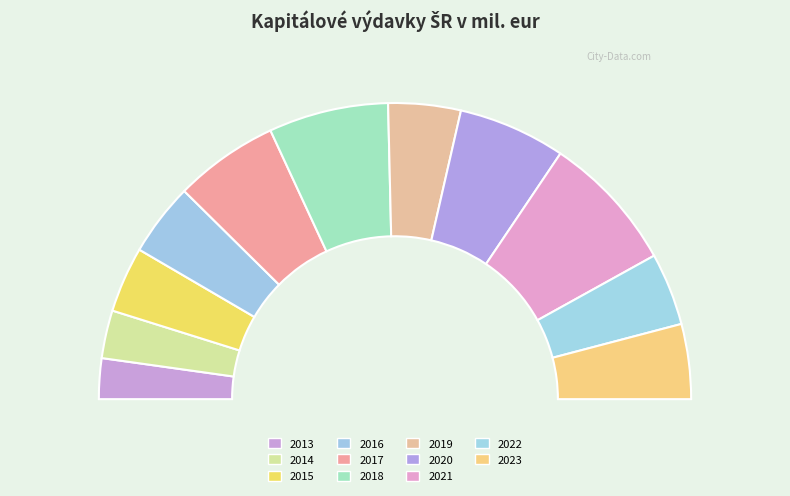

To the nearest percent, what is the difference between the 2017 and 2013 slice percentages?

7%